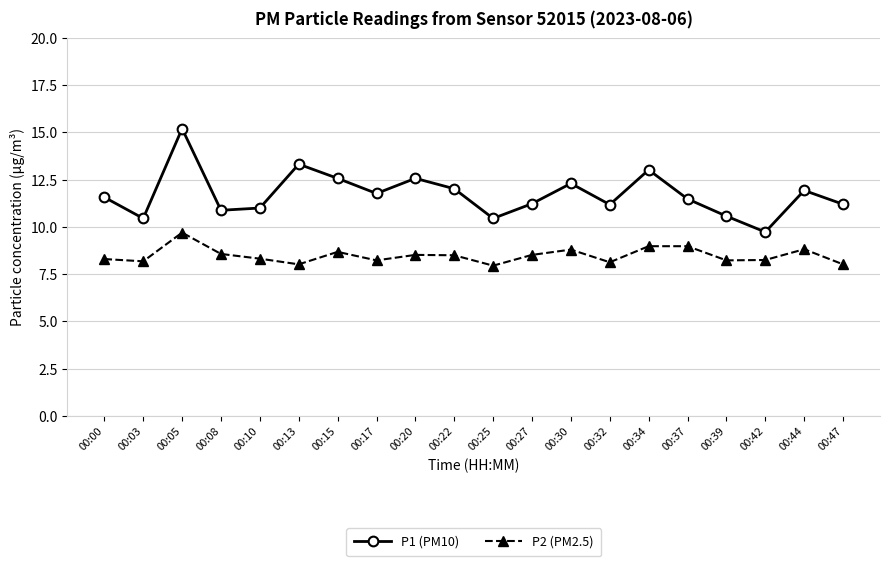

True or false: P2 (PM2.5) and P1 (PM10) cross at least once.

False